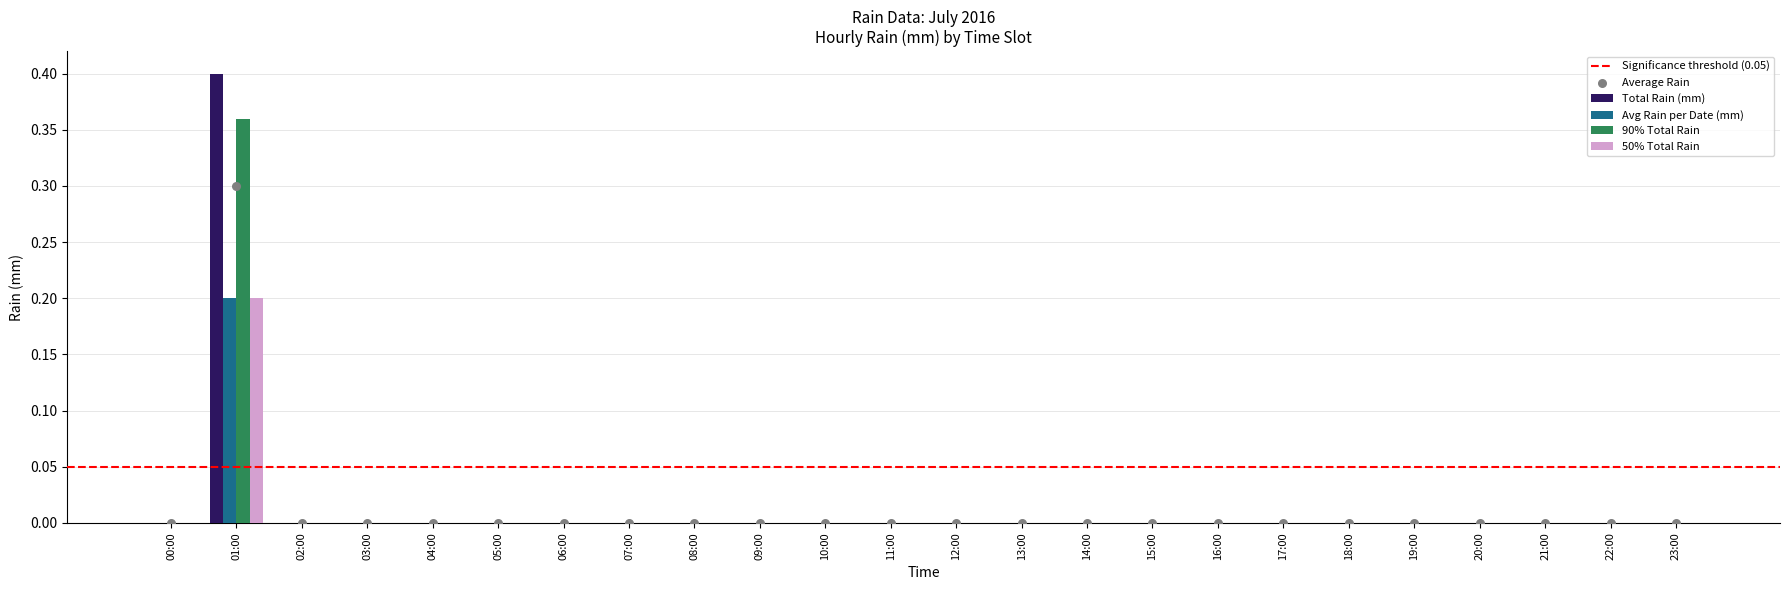

Is it true that 90% Total Rain equals -0.2 at 03:00?

False